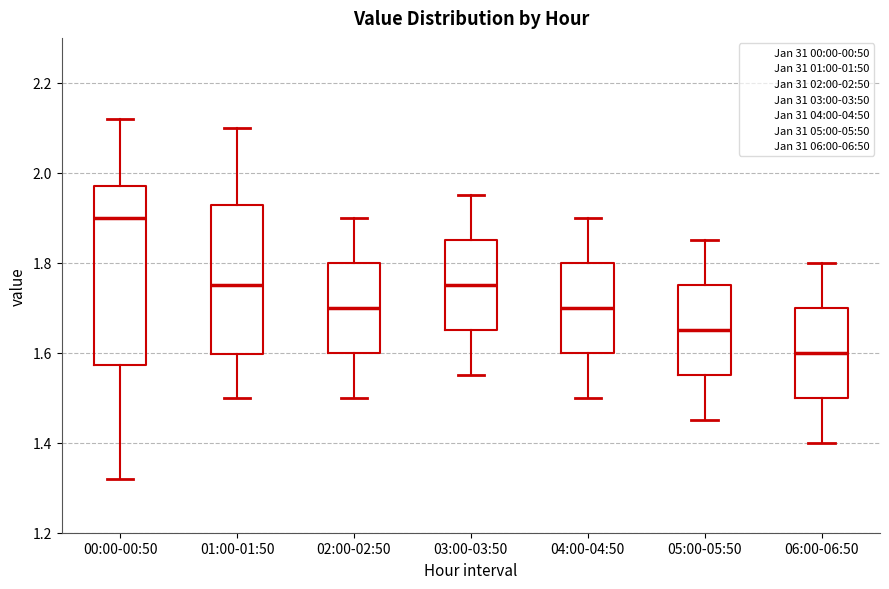

Where does the lower whisker of the box for 06:00-06:50 end on the y-axis? The values are not printed on the chart, so give them approximately, as read against the axis.

1.40